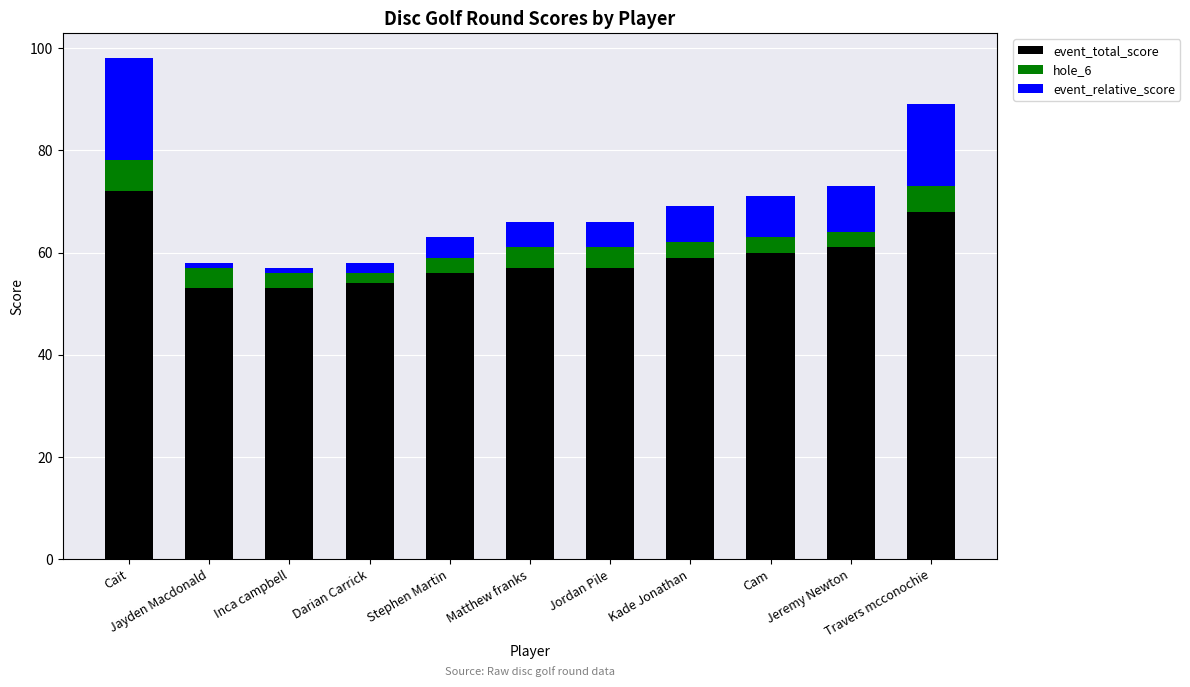

What is the lowest value of the event_total_score series?

53